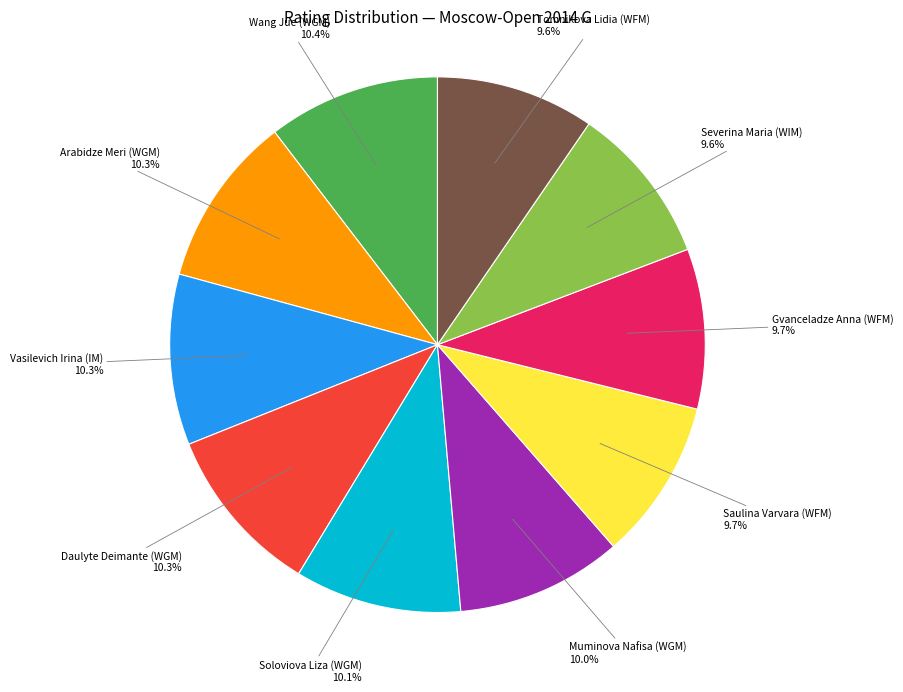

Is it true that Vasilevich Irina (IM) is 10% of the pie?

True